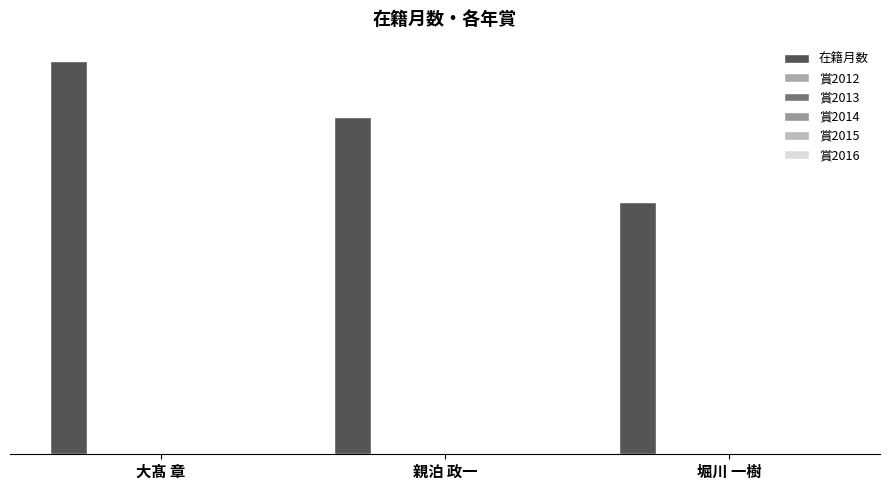

Reading right to left, list all the values displayed in this chart.

在籍月数: 154	206	240
賞2012: 0	0	0
賞2013: 0	0	0
賞2014: 0	0	0
賞2015: 0	0	0
賞2016: 0	0	0